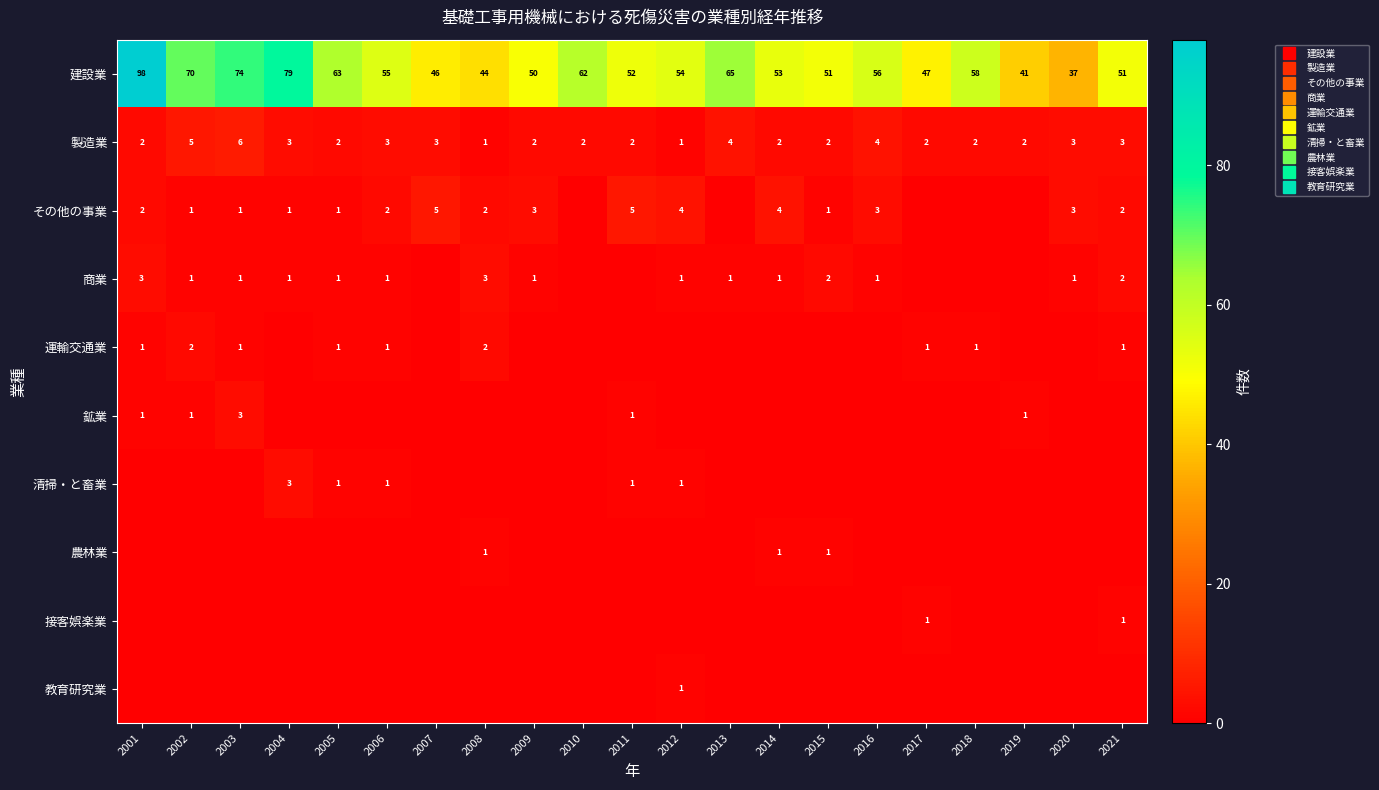

What is the difference between the maximum and second lowest values in the 教育研究業 series?

1